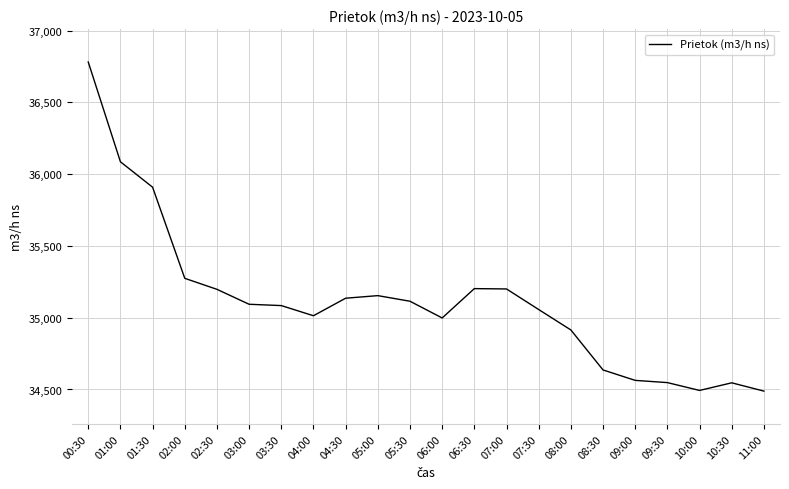

What position from the left is 07:00?

14